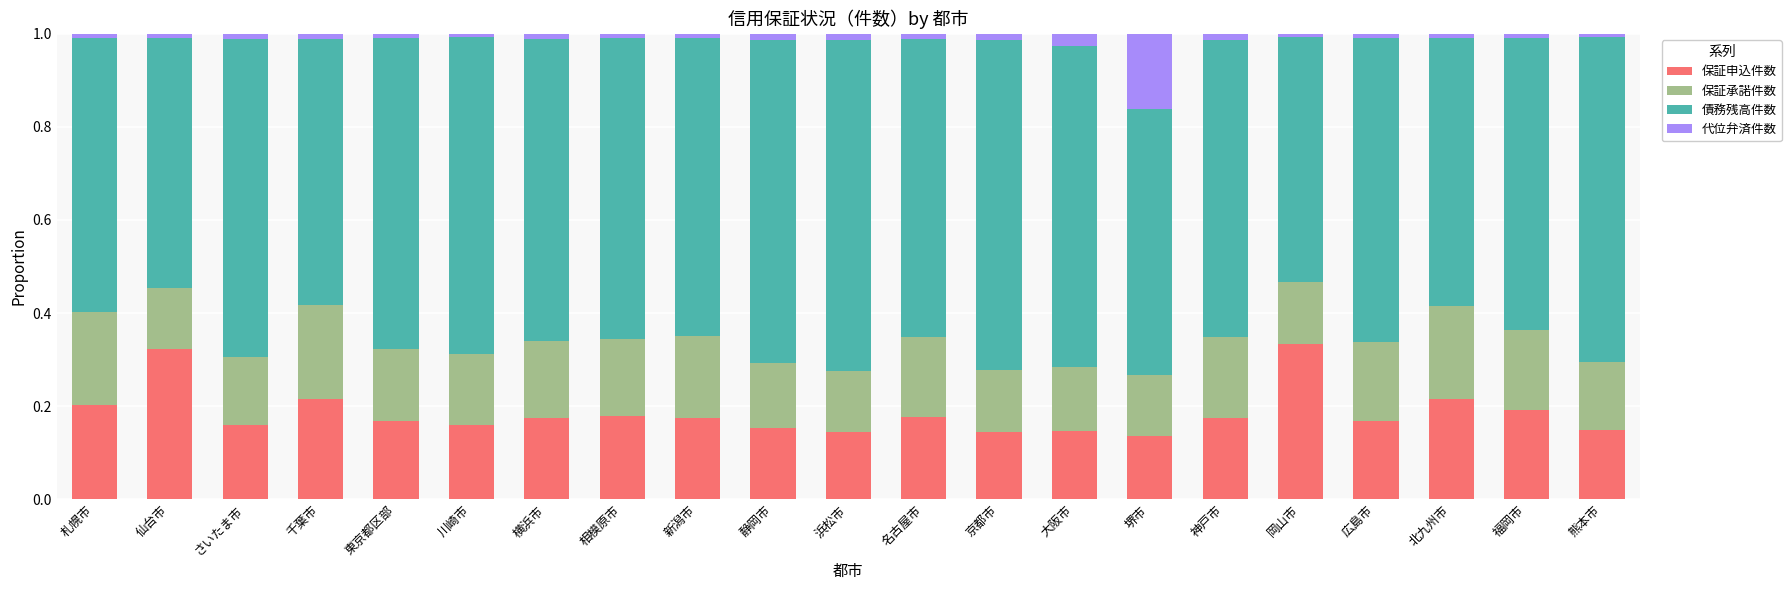

True or false: 保証申込件数 has a value of 0.1 at 静岡市.

False